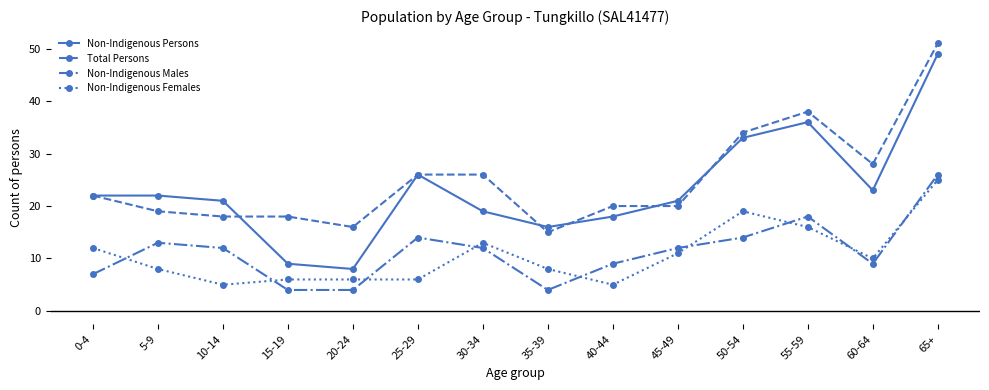

Reading left to right, transcribe all the data shown in this chart.

Non-Indigenous Persons: 22	22	21	9	8	26	19	16	18	21	33	36	23	49
Total Persons: 22	19	18	18	16	26	26	15	20	20	34	38	28	51
Non-Indigenous Males: 7	13	12	4	4	14	12	4	9	12	14	18	9	26
Non-Indigenous Females: 12	8	5	6	6	6	13	8	5	11	19	16	10	25